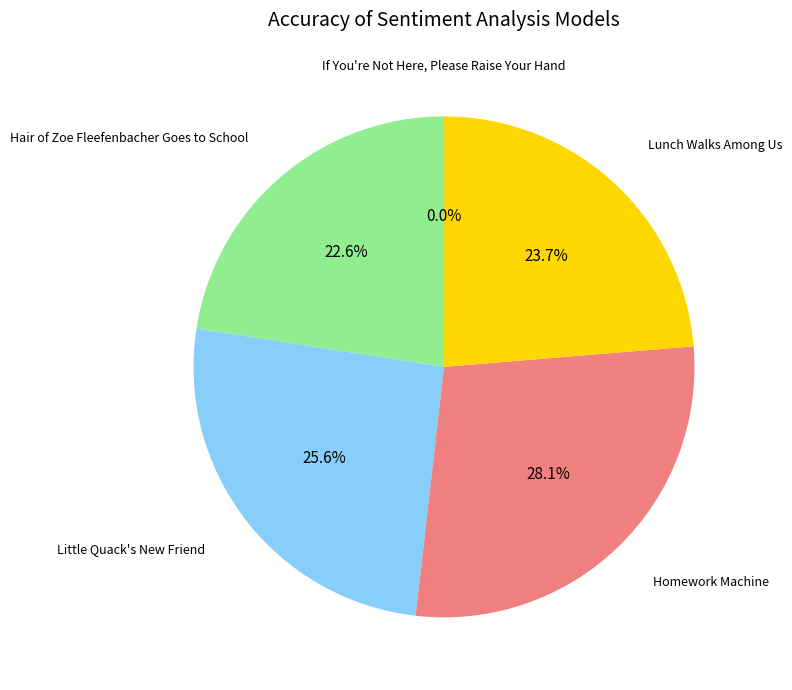

To the nearest percent, what is the difference between the largest and smallest slice percentages?

28%